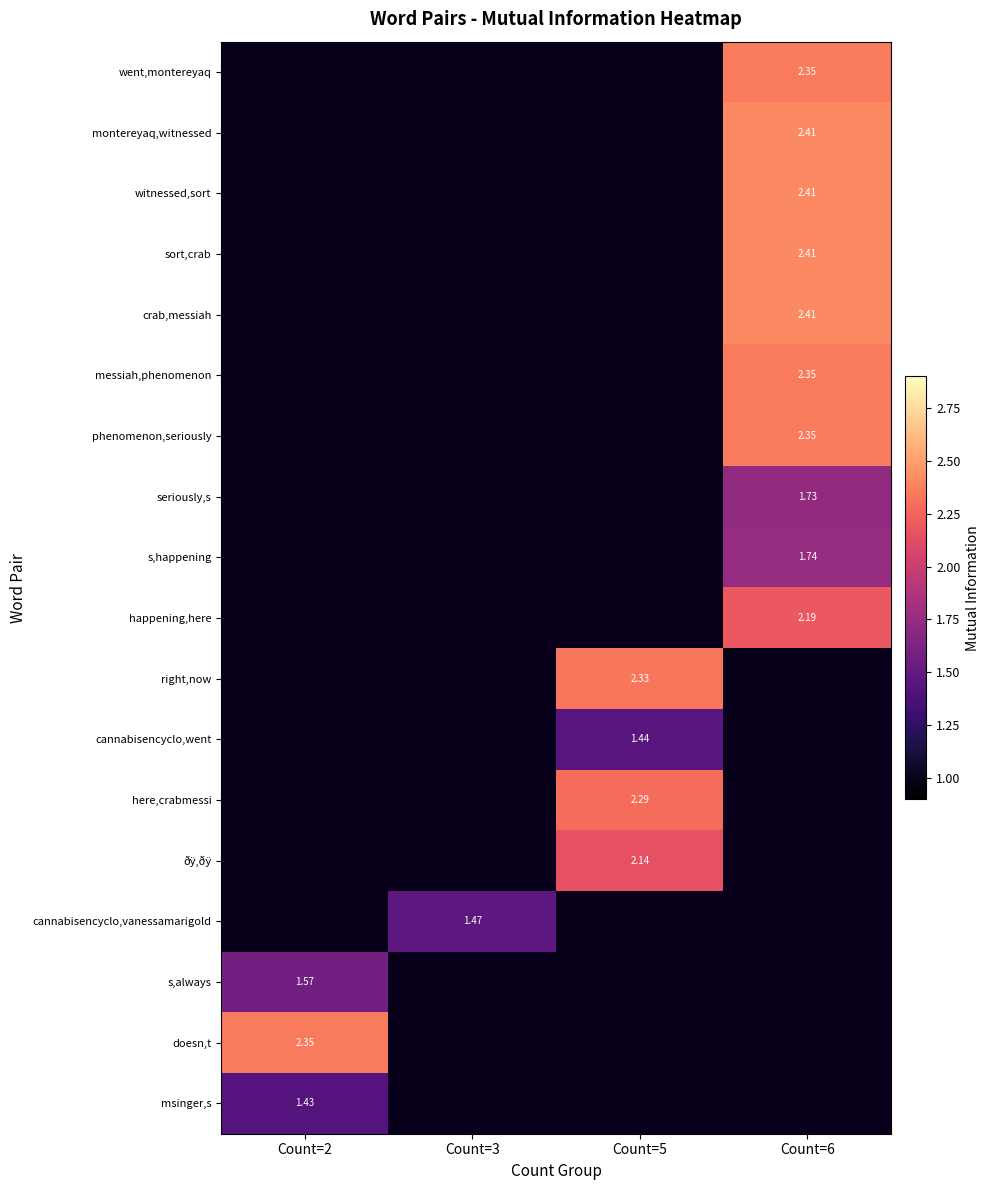

How many distinct data groups are displayed?

18